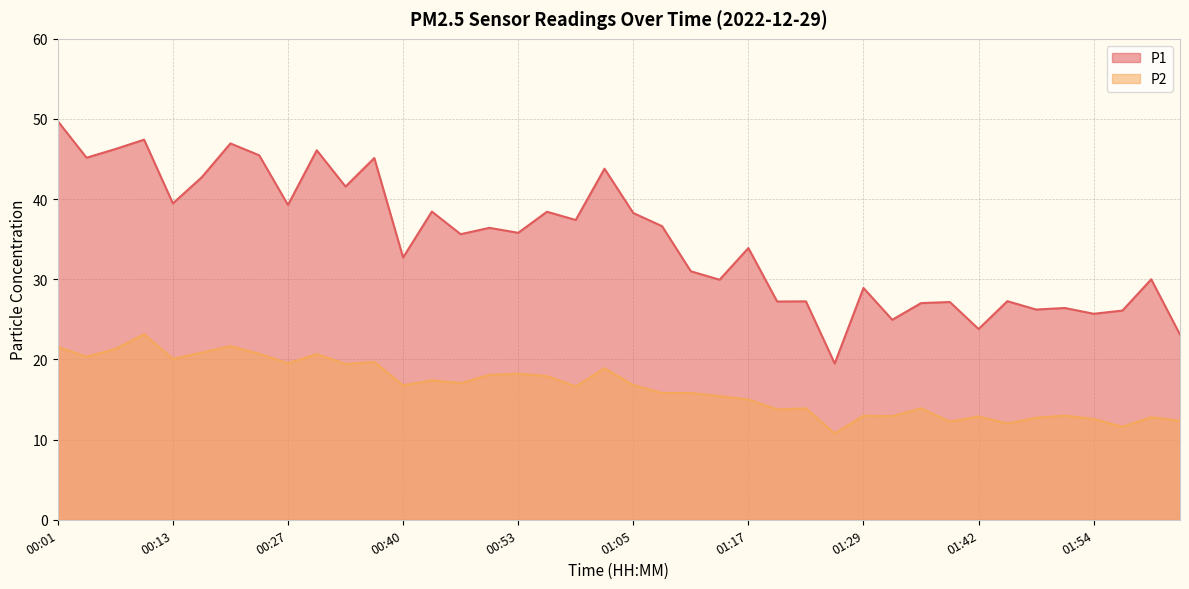

At how many categories does at least one series exceed 42?

10